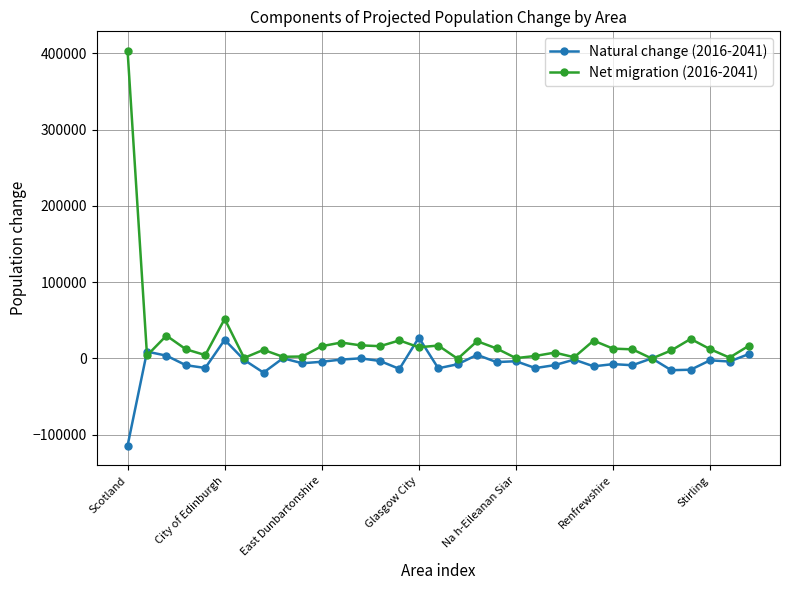

Which series has the widest spread of values?

Net migration (2016-2041)